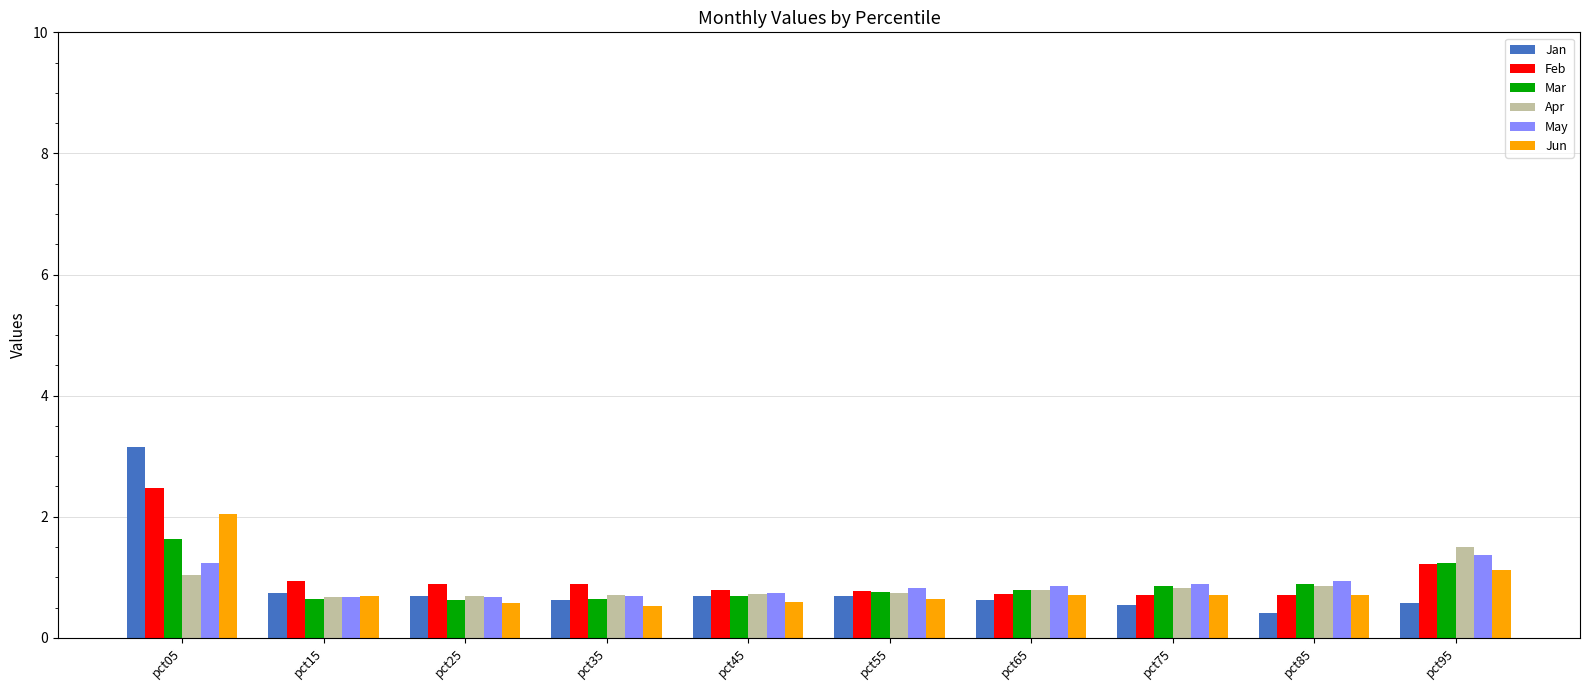

What is the value of the Feb bar at the 7th from the left?

0.7